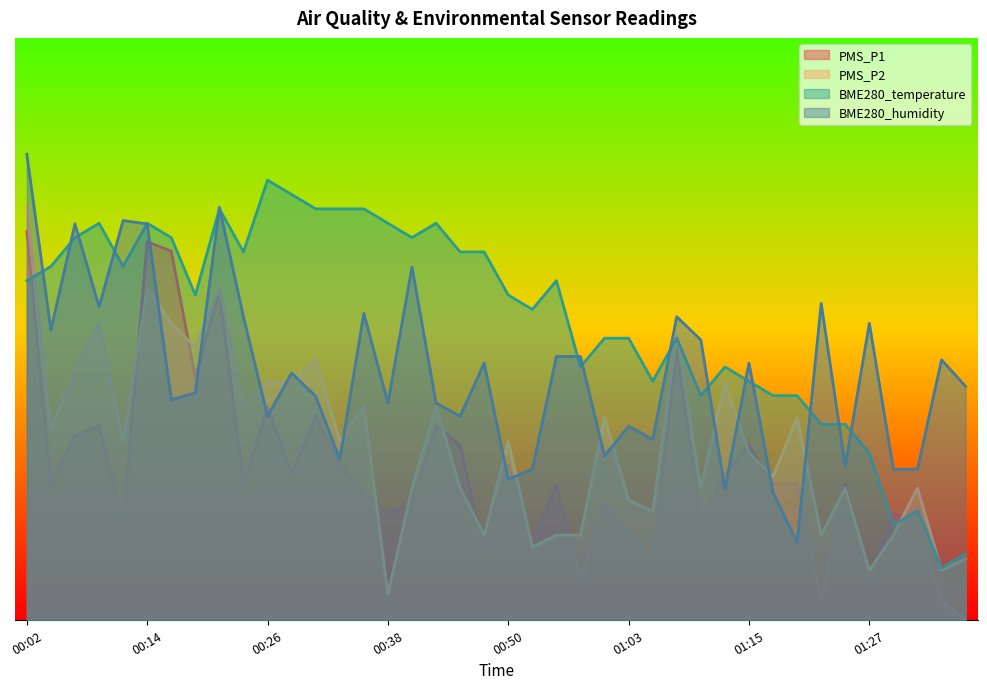

What is the label of the 17th point from the right?

00:58